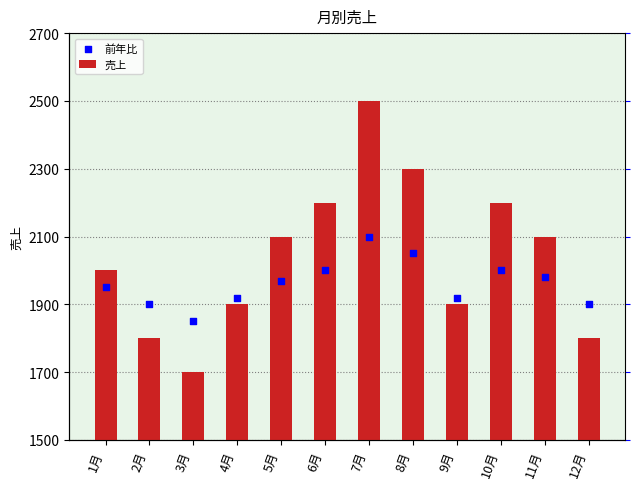

At which category is the sum across all series the highest?

7月